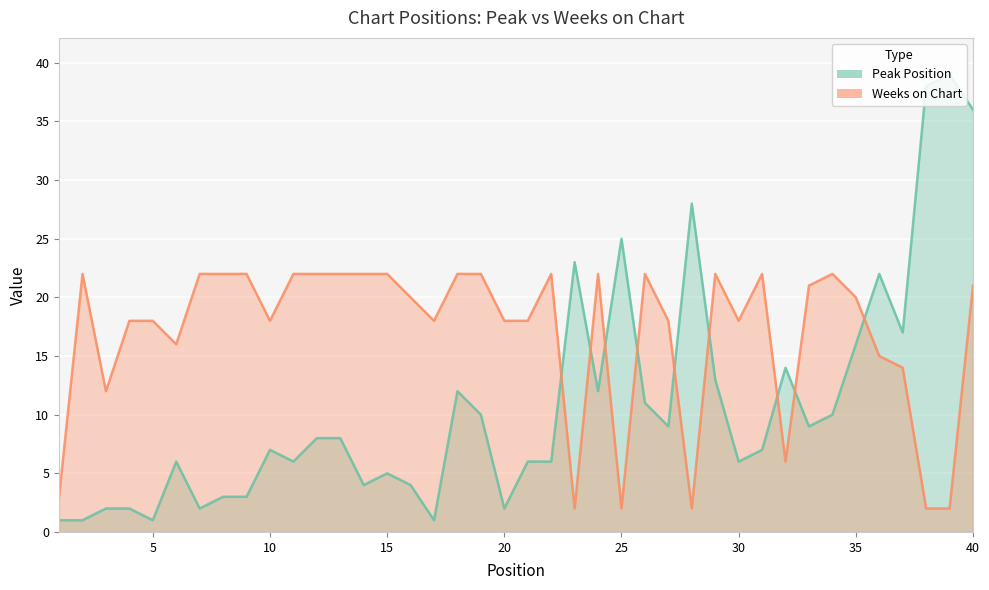

What is the maximum value shown in the chart?

39